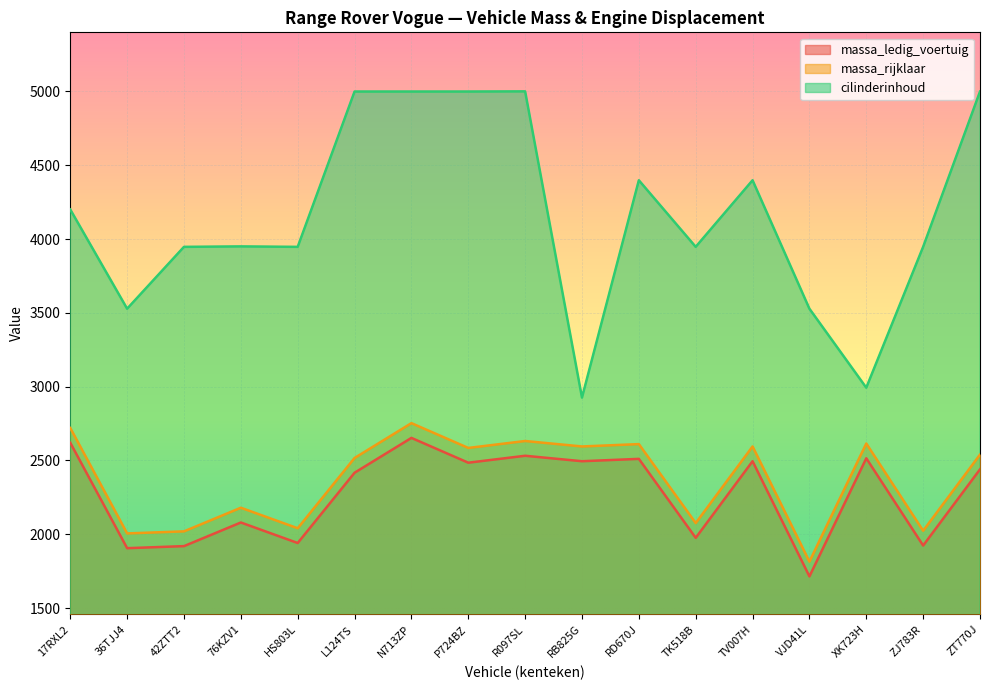

At which category does massa_ledig_voertuig reach its first local peak?

76KZV1